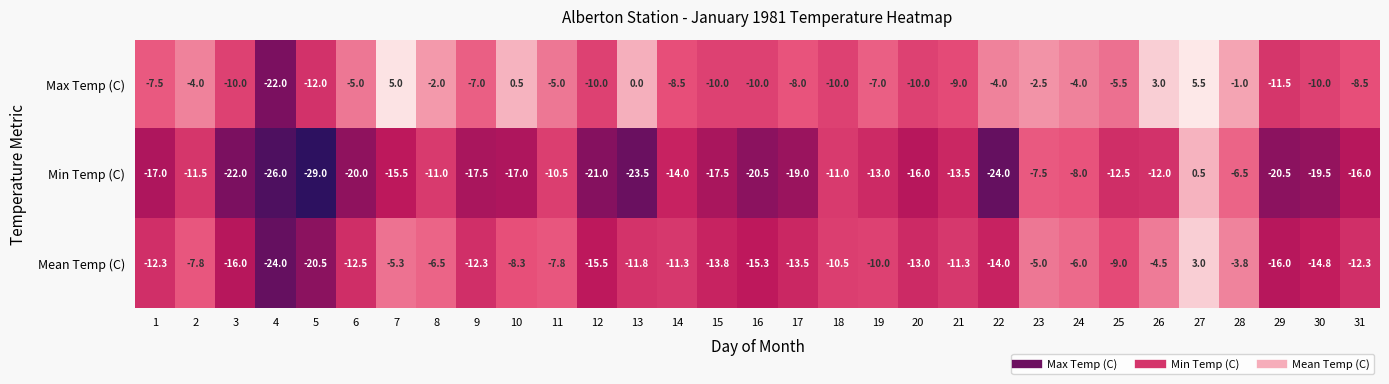

True or false: Max Temp (C) has a value of -4.0 at 24.

True